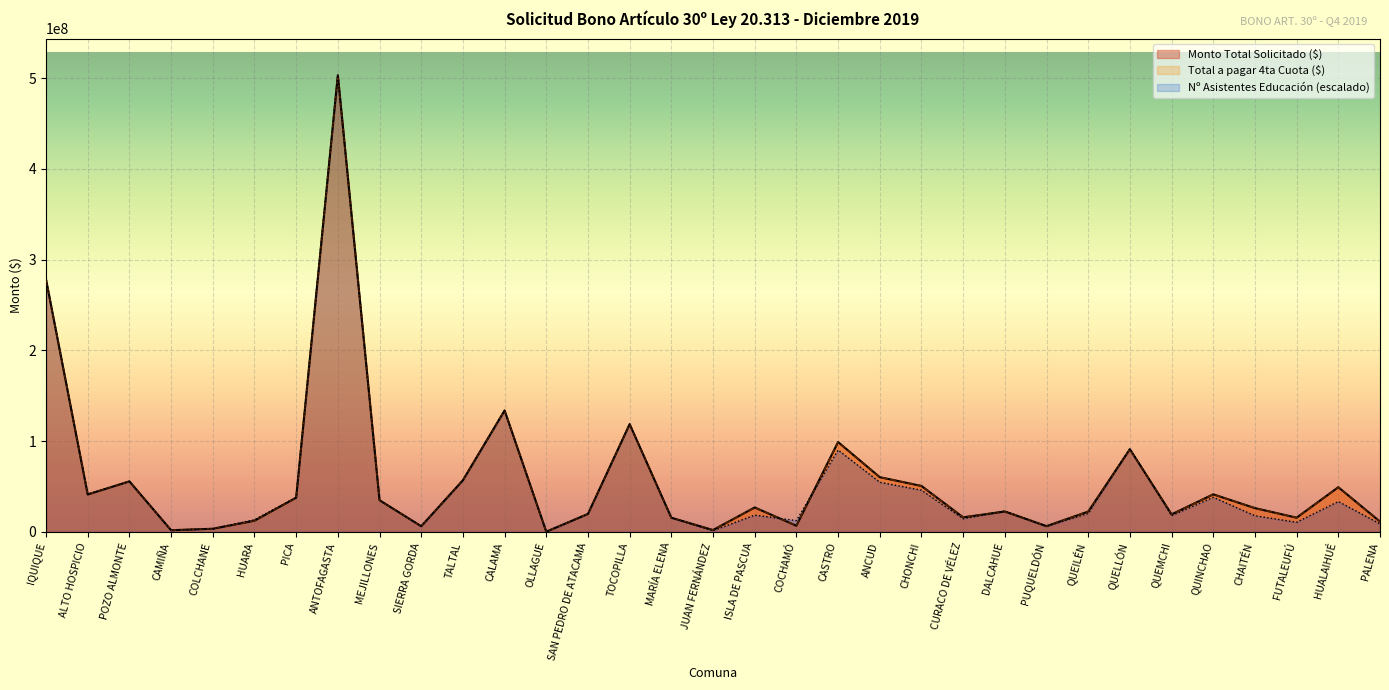

How many intersections are there between Monto Total Solicitado ($) and Nº Asistentes Educación?

12